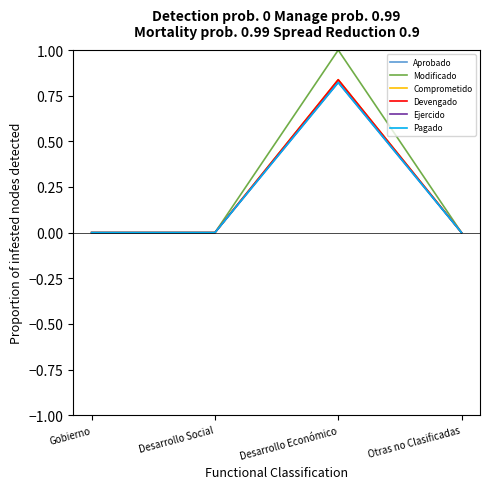

Does the chart have visible grid lines?

No